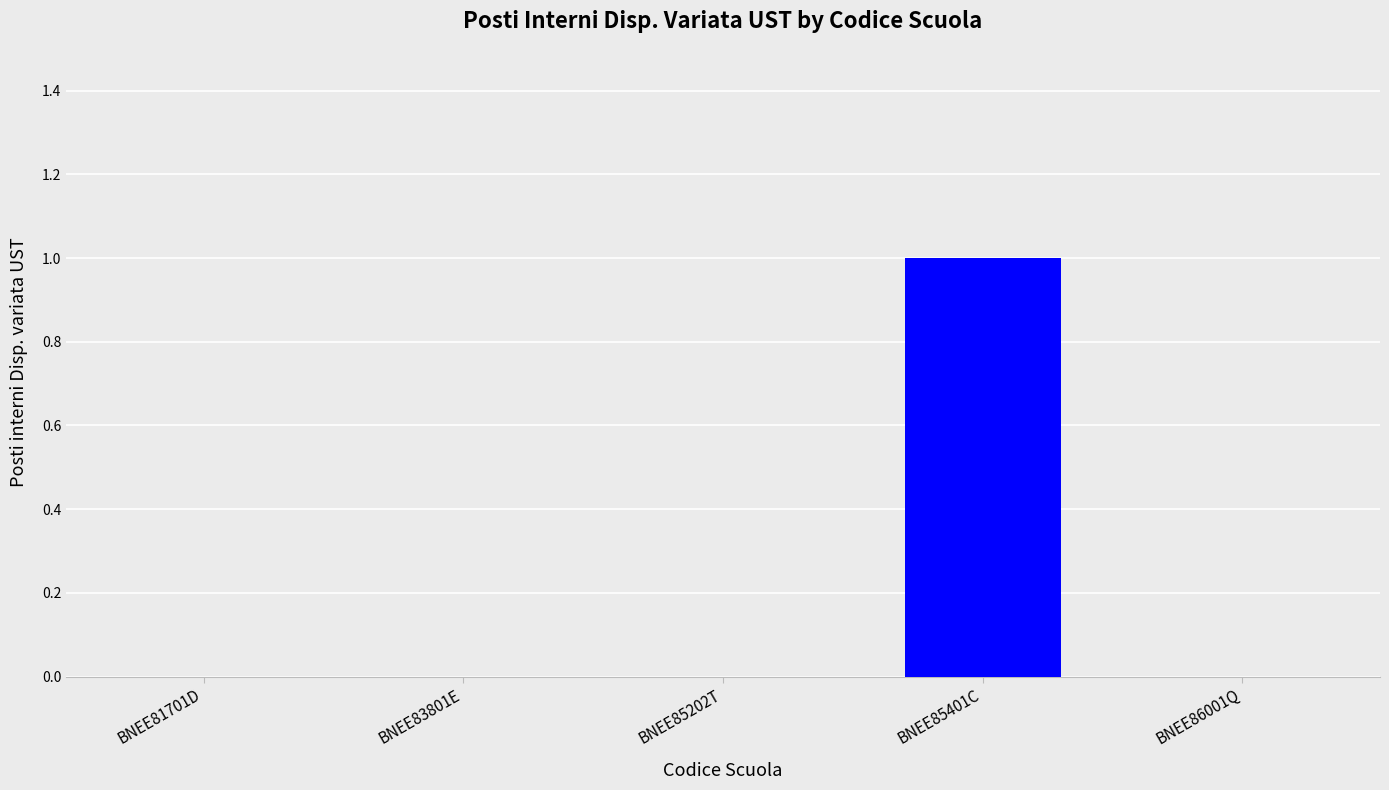

Reading right to left, transcribe all the data shown in this chart.

BNEE86001Q=0	BNEE85401C=1	BNEE85202T=0	BNEE83801E=0	BNEE81701D=0